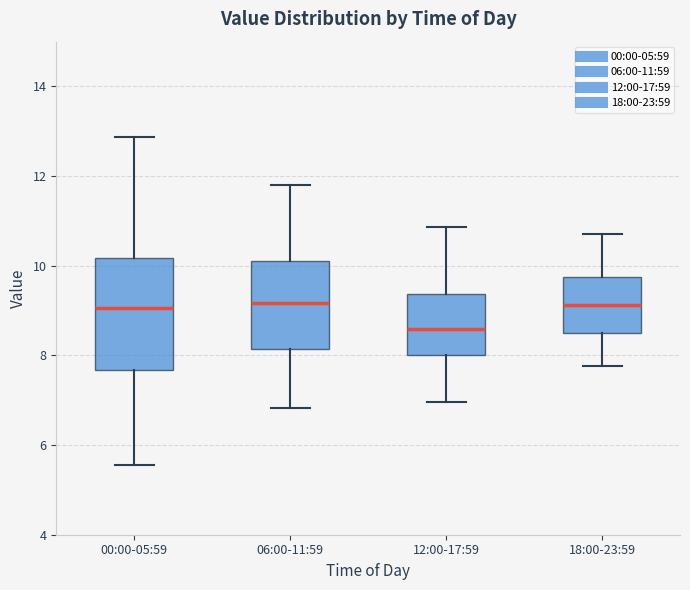

Reading left to right, transcribe this box plot: for each box, give where its median line is, the range the box spans, and where its two whiskers end, as read against the y-axis. The values are not printed on the chart, so give them approximately, as read against the axis.

00:00-05:59: median 9.0, box 7.6 to 10.2, whiskers 5.6 to 12.8
06:00-11:59: median 9.2, box 8.2 to 10.2, whiskers 6.8 to 11.8
12:00-17:59: median 8.6, box 8.0 to 9.4, whiskers 7.0 to 10.8
18:00-23:59: median 9.2, box 8.6 to 9.8, whiskers 7.8 to 10.8